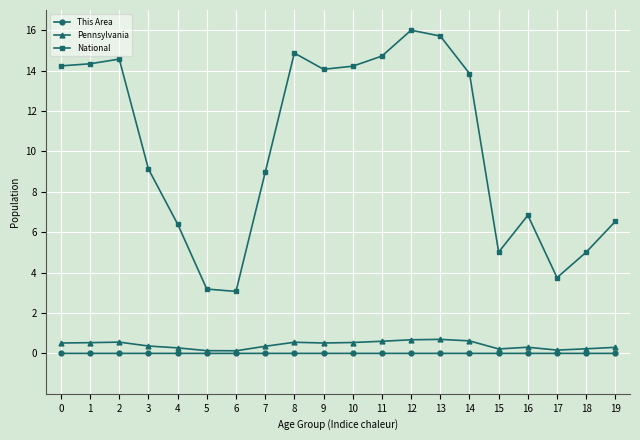

Which series has the largest total across all categories?

National